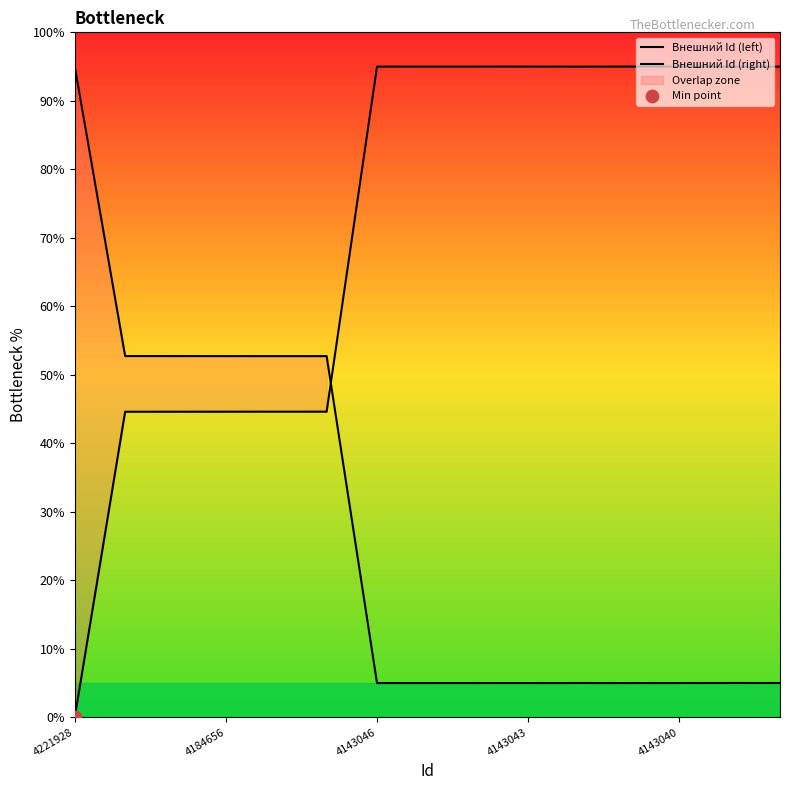

Which series contains the lowest Y value?

Внешний Id (left)